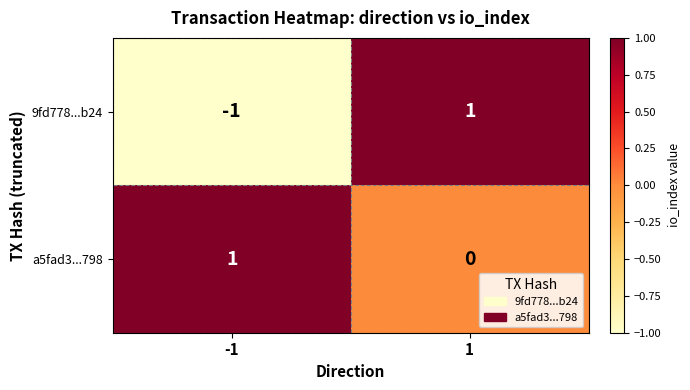

At 1, list the series in order from smallest to largest.

a5fad3...798, 9fd778...b24